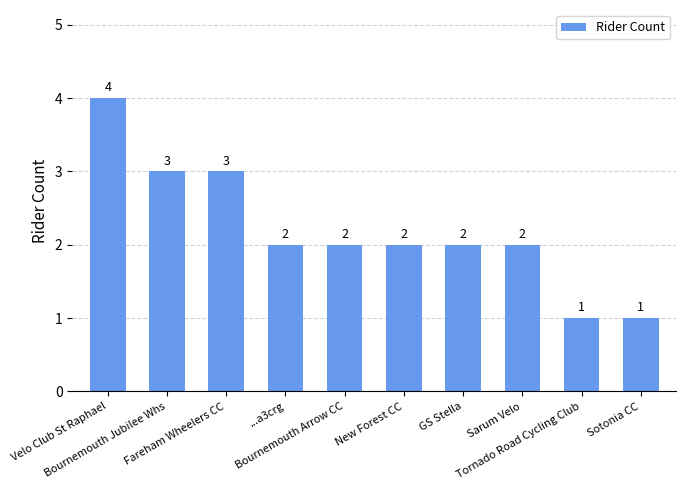

Reading left to right, extract all data points from this chart.

Velo Club St Raphael=4	Bournemouth Jubilee Whs=3	Fareham Wheelers CC=3	...a3crg=2	Bournemouth Arrow CC=2	New Forest CC=2	GS Stella=2	Sarum Velo=2	Tornado Road Cycling Club=1	Sotonia CC=1